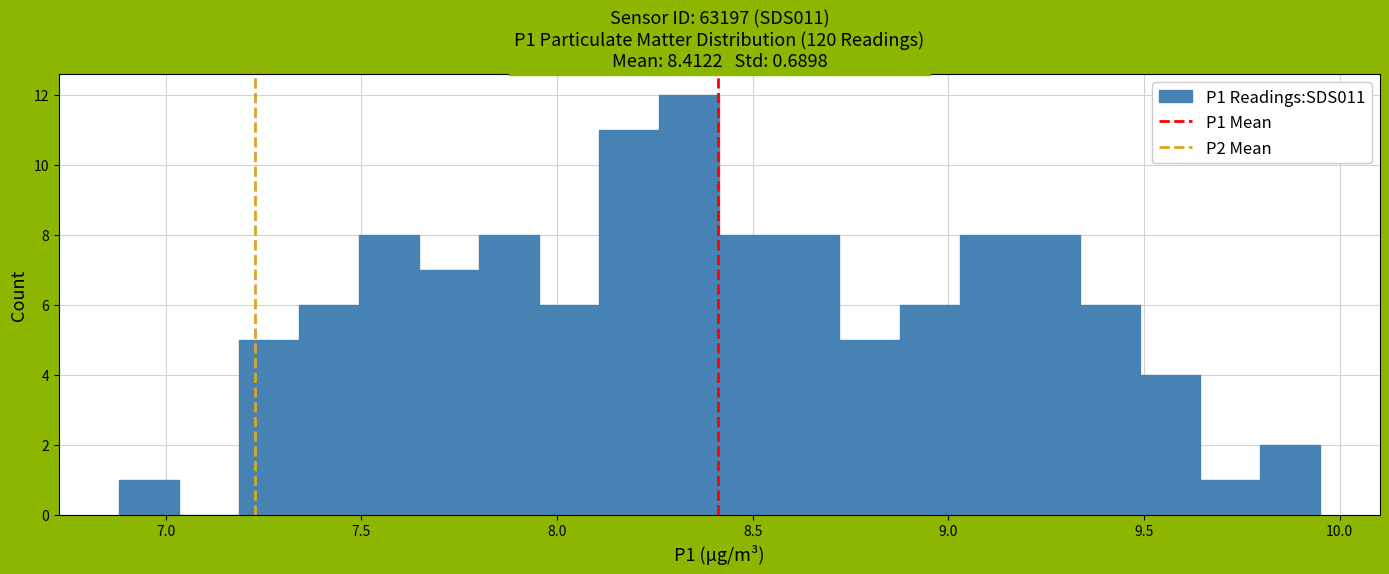

Around what value on the x-axis is the tallest bar? Give the approximate position of its centre, as read against the axis.

8.35